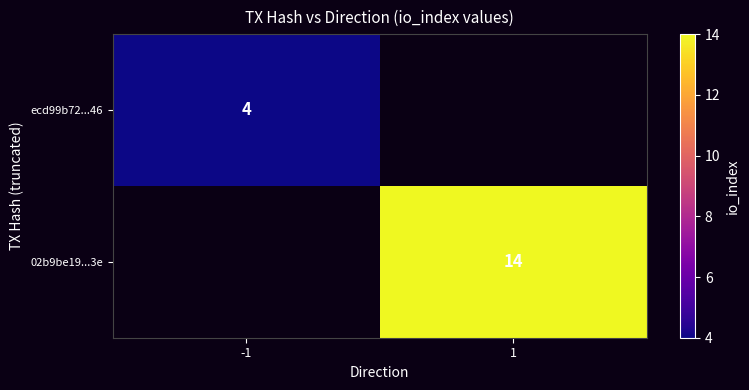

The ecd99b72...46 series shows 2 at -1. True or false?

False